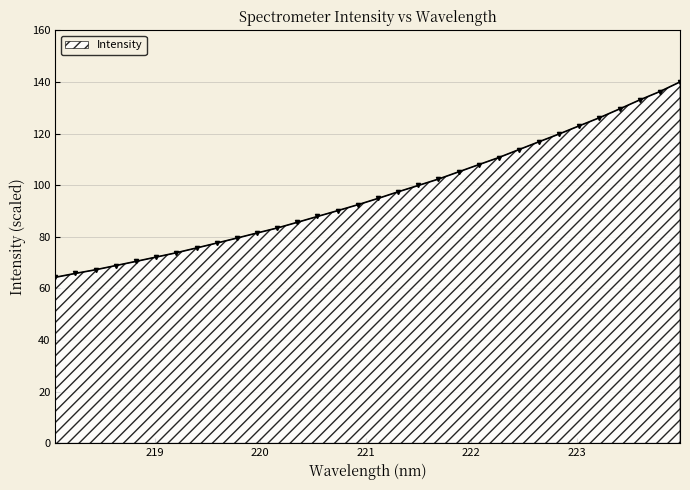

What is the difference between the maximum and second lowest values?

74.2